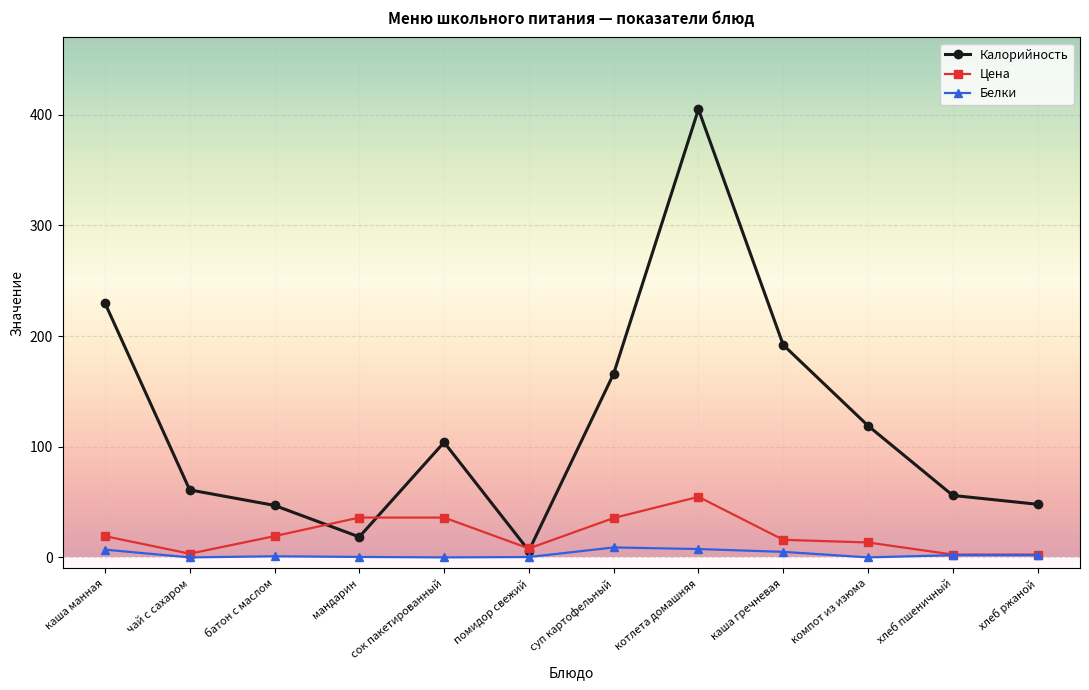

In Калорийность, how many points are higher than both neighbors (excluding endpoints)?

2